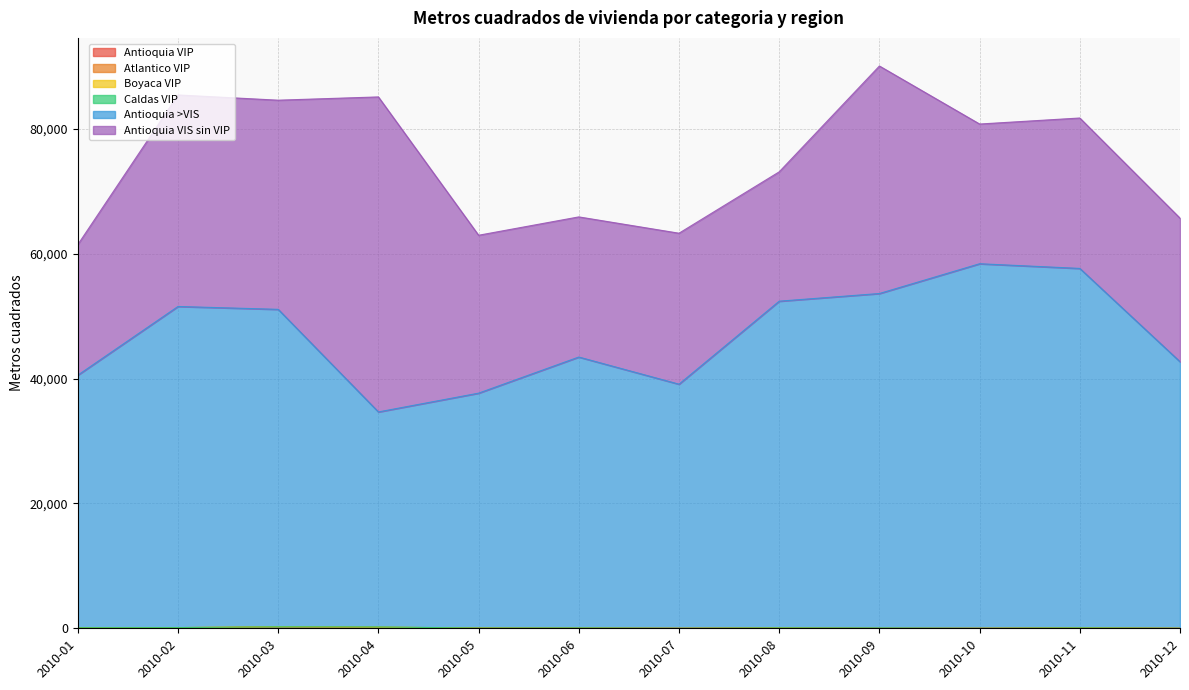

Does the chart have visible grid lines?

Yes